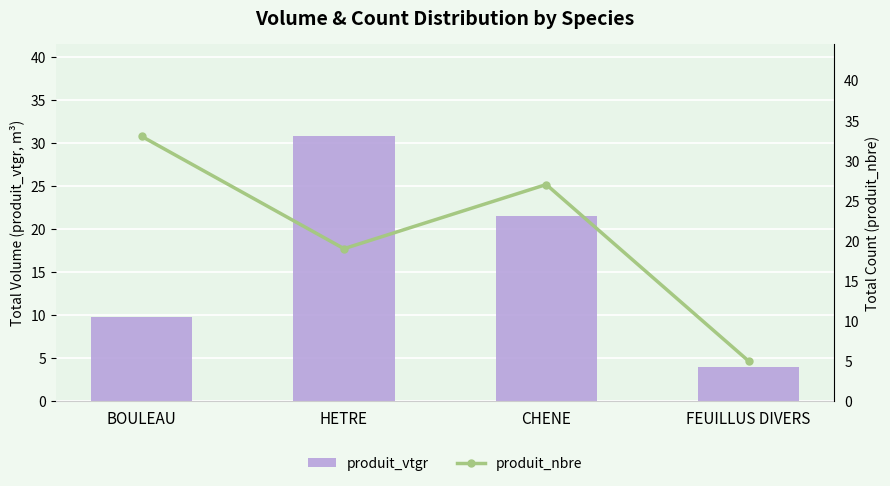

What is the lowest value of the produit_nbre series?

5.0